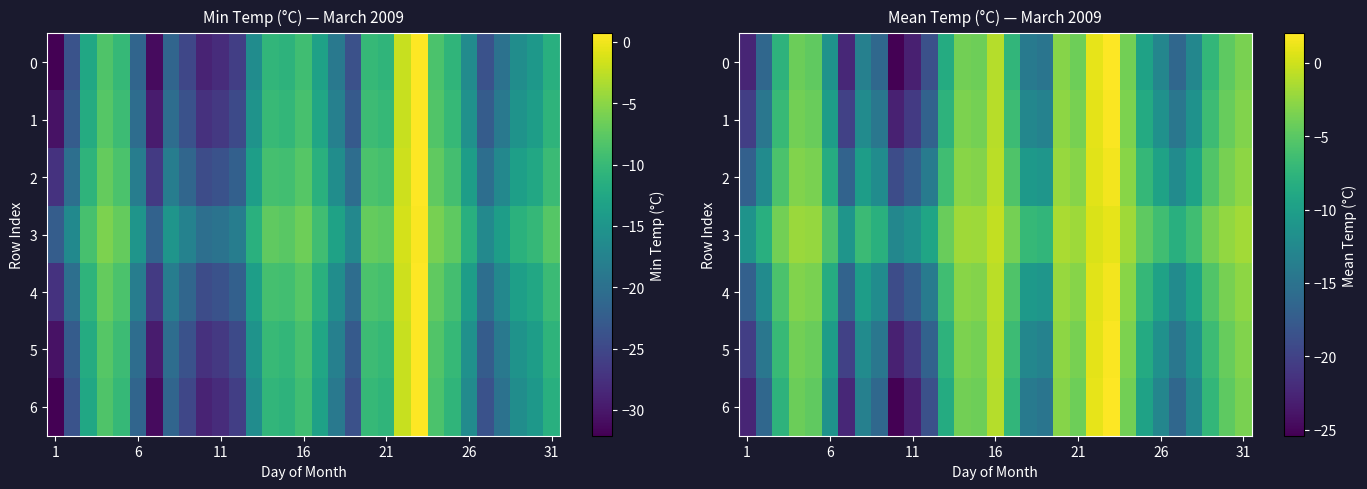

At which category is the sum across all series the highest?

22